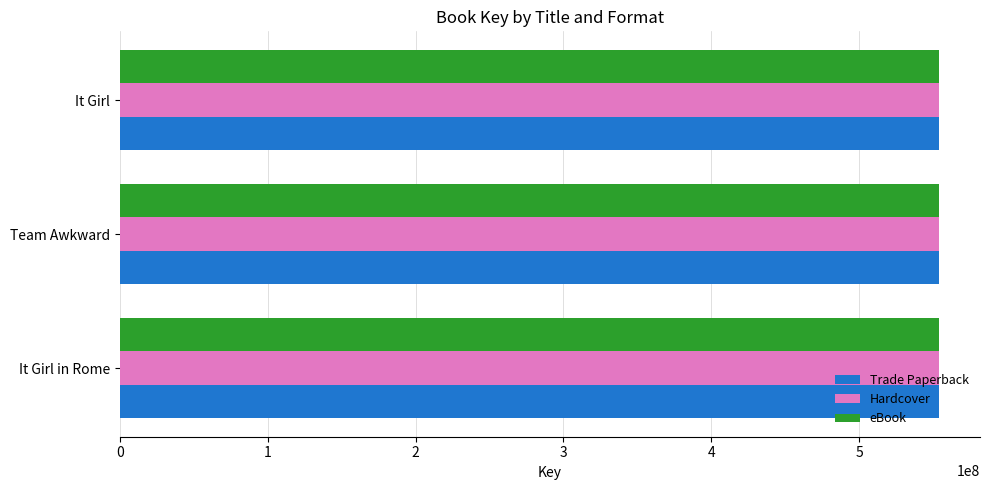

How many categories are shown in the chart?

3